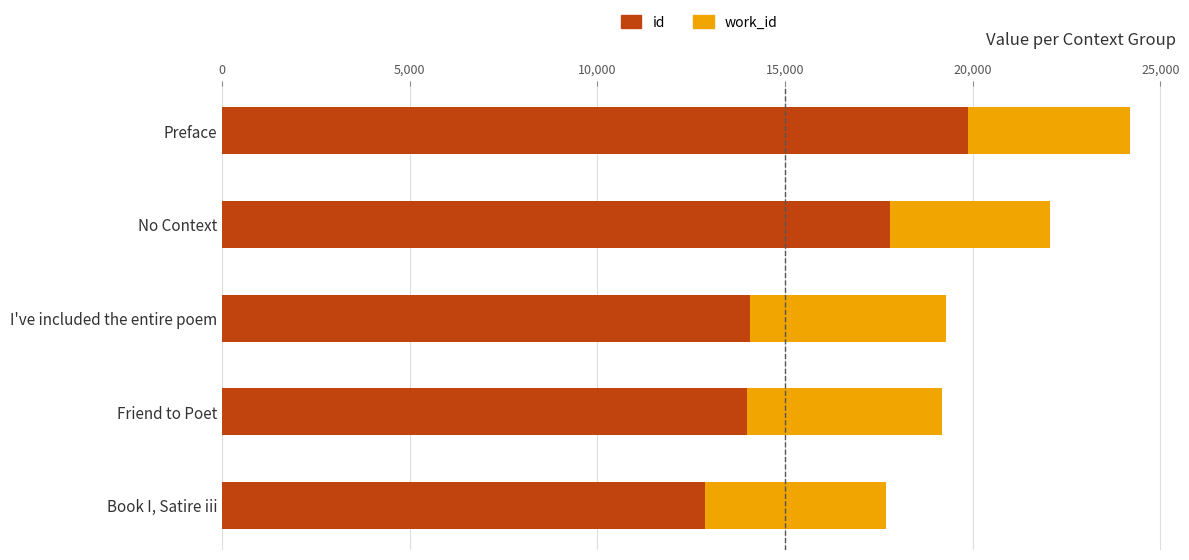

At which label is id closest to 16373?

No Context